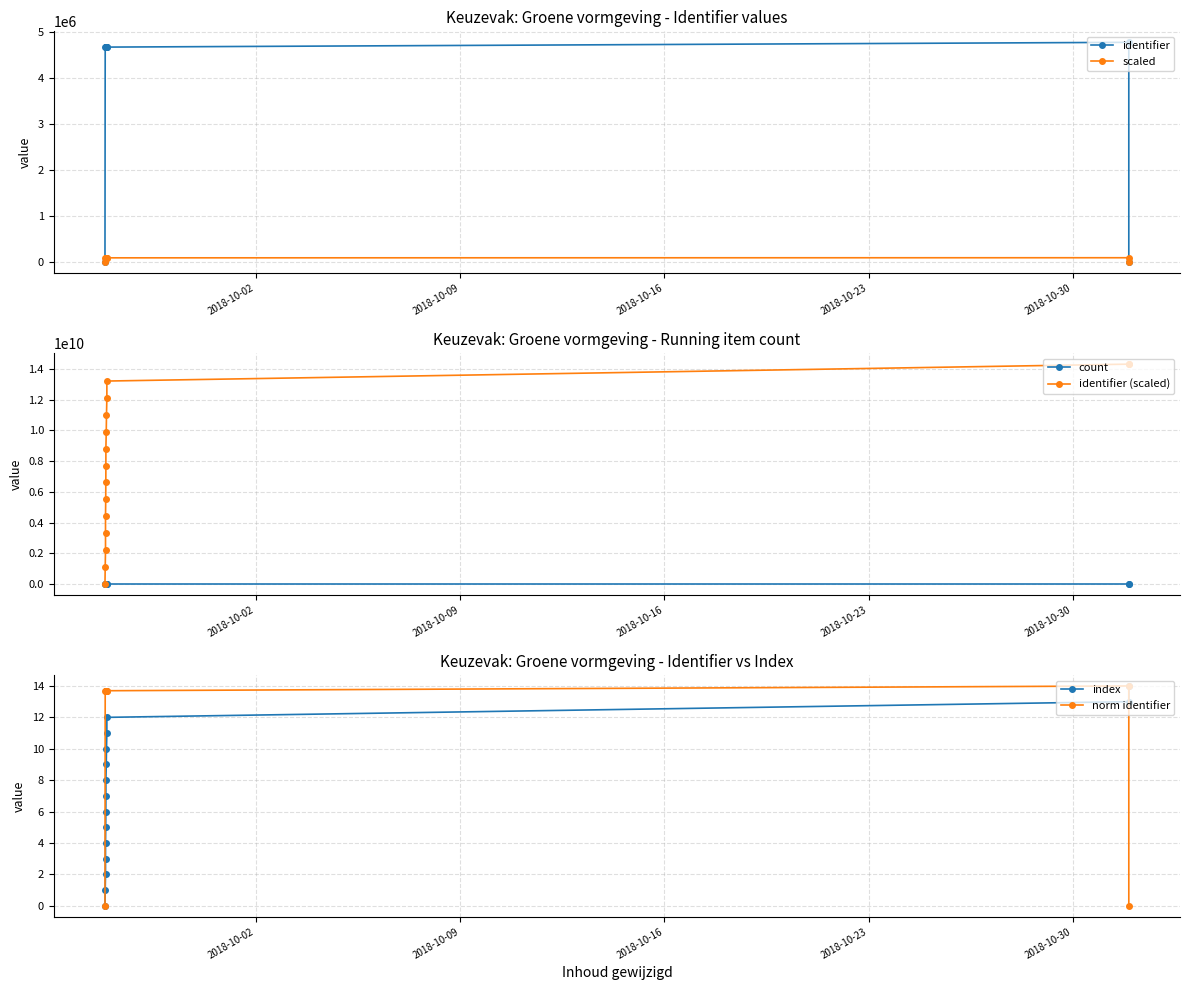

Which series has the largest total across all categories?

identifier (scaled)